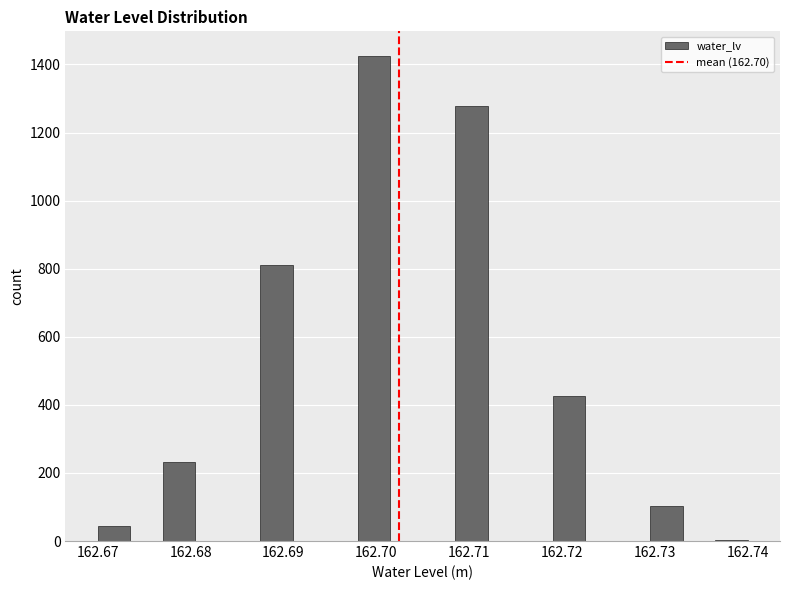

Read against the x-axis, roughly where is the centre of the tallest bar?

162.700